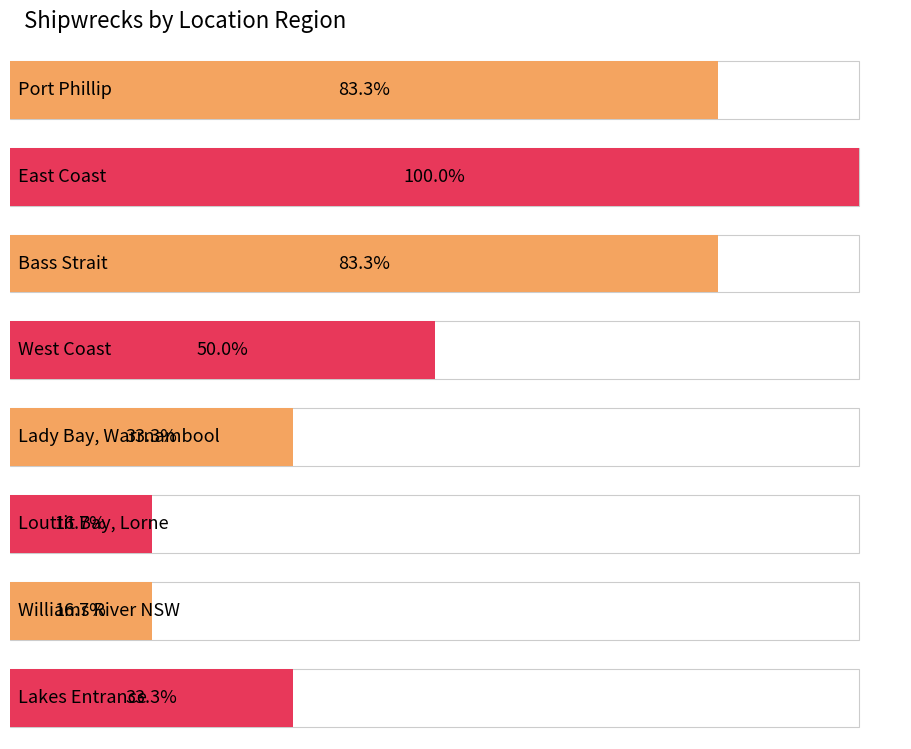

What is the minimum value shown in the chart?

1